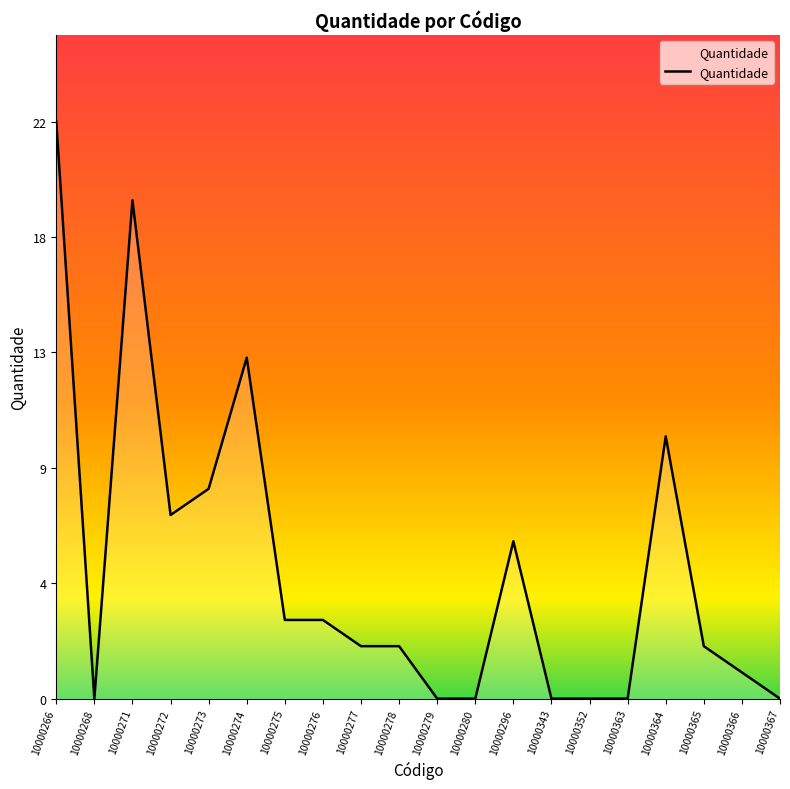

What is the value of the 18th point from the left?

2